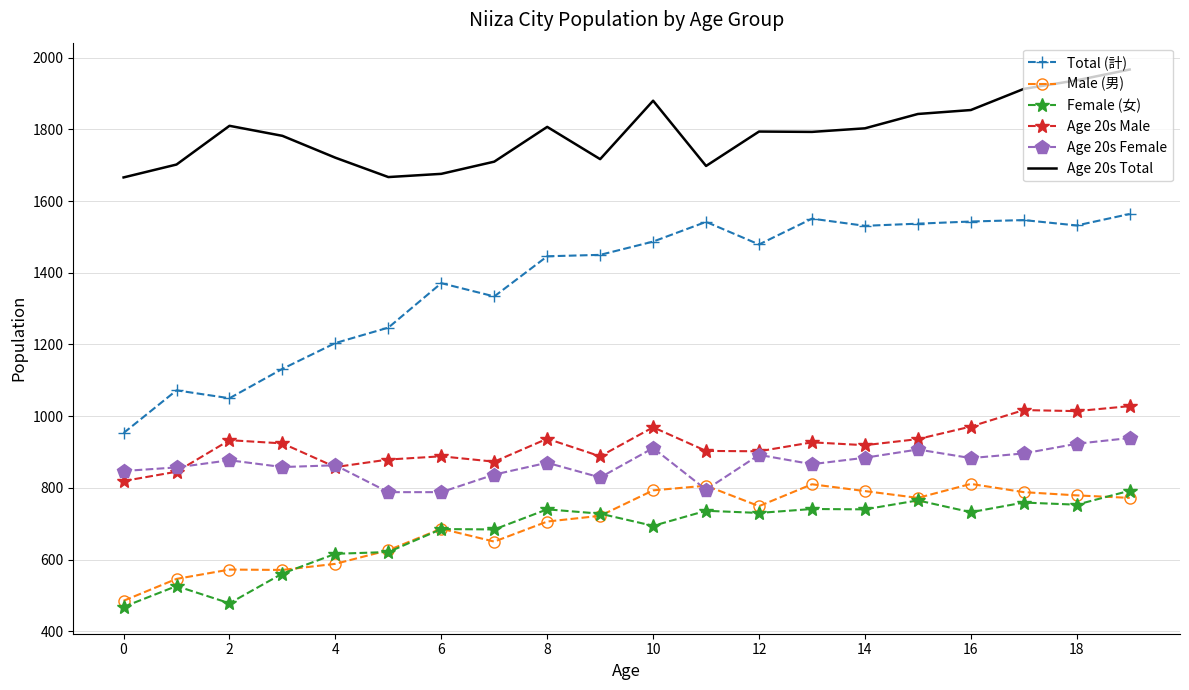

Rank the series by their maximum value, from highest to lowest.

Age 20s Total, Total (計), Age 20s Male, Age 20s Female, Male (男), Female (女)